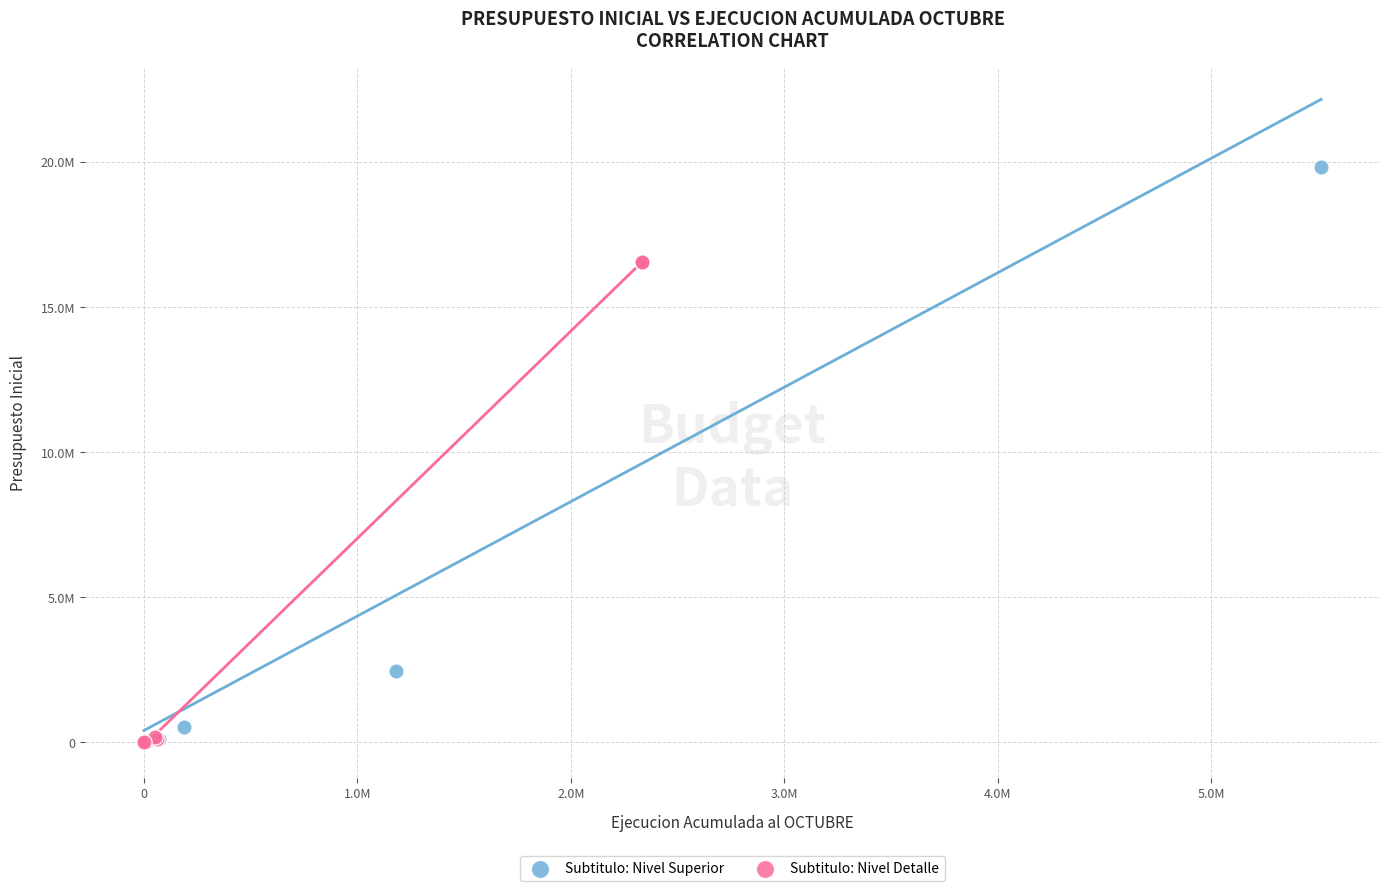

Which series reaches the maximum Y coordinate?

Subtitulo: Nivel Superior